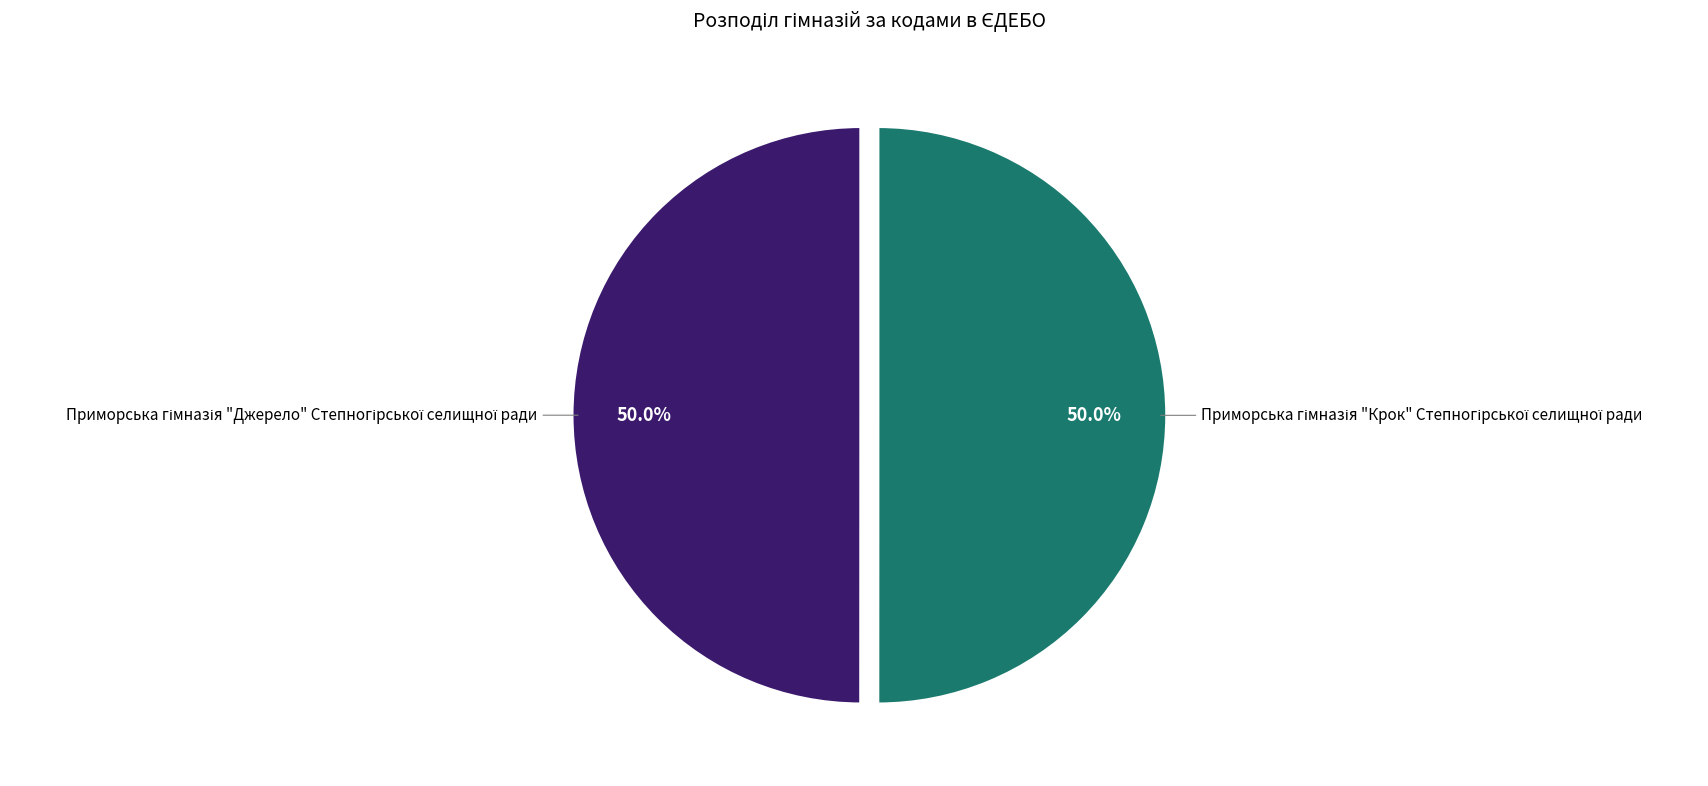

How many slices are in this pie chart?

2